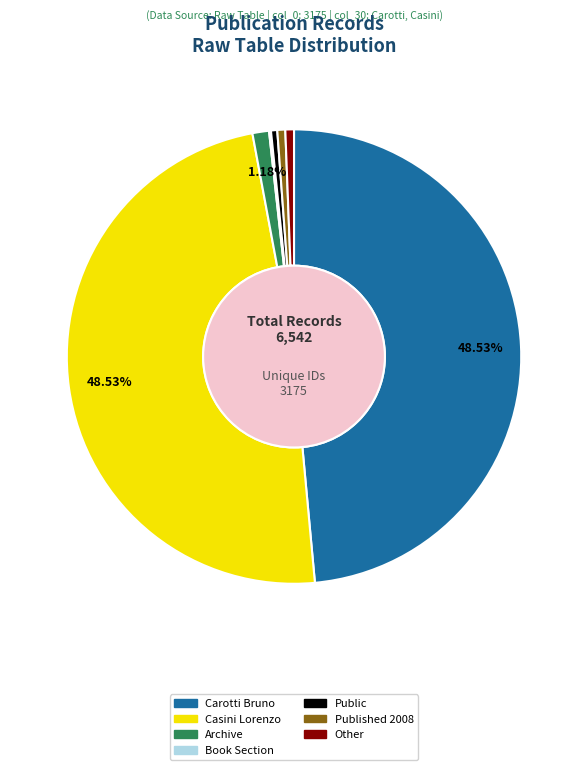

Between Published and Archive, which is larger?

Archive